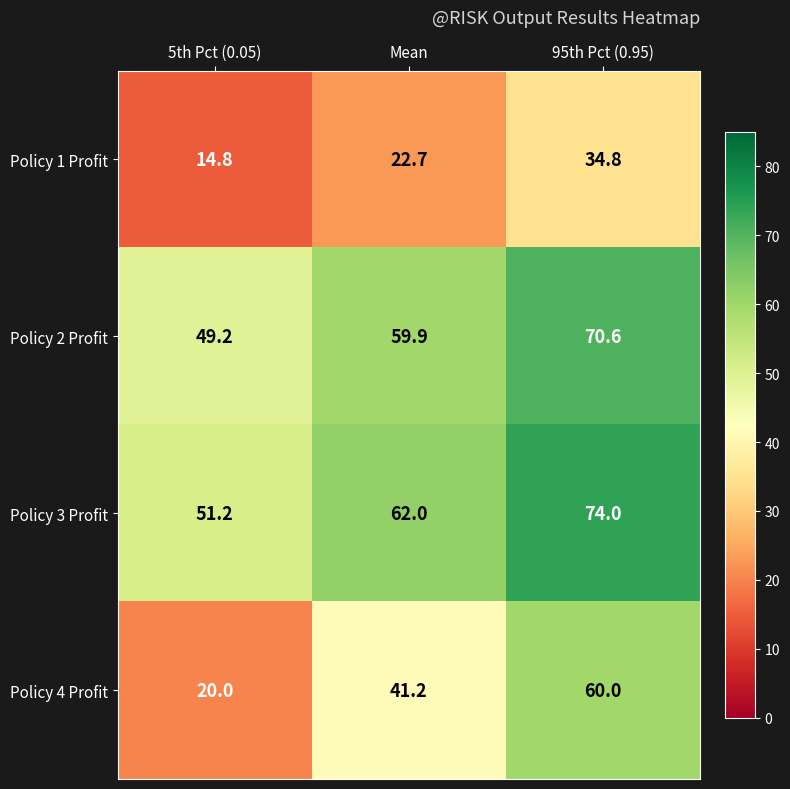

At which category is the sum across all series the highest?

95th Pct (0.95)